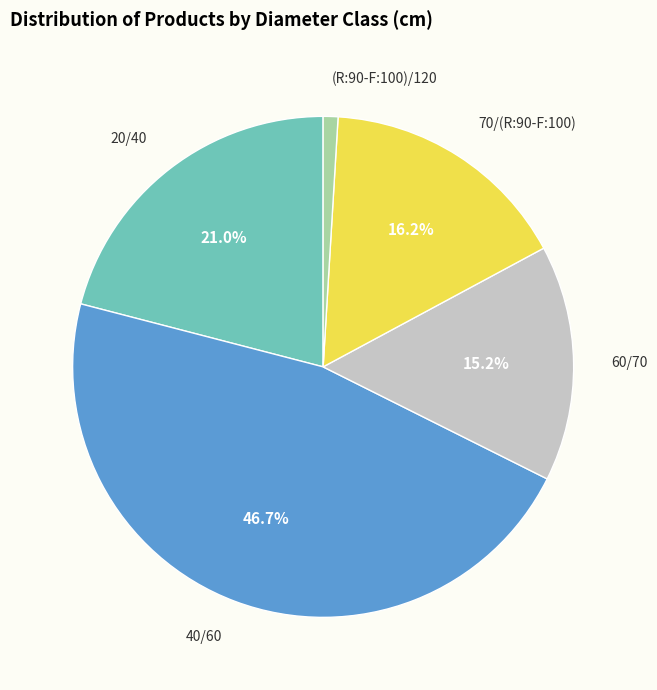

To the nearest percent, what is the difference between the largest and smallest slice percentages?

46%